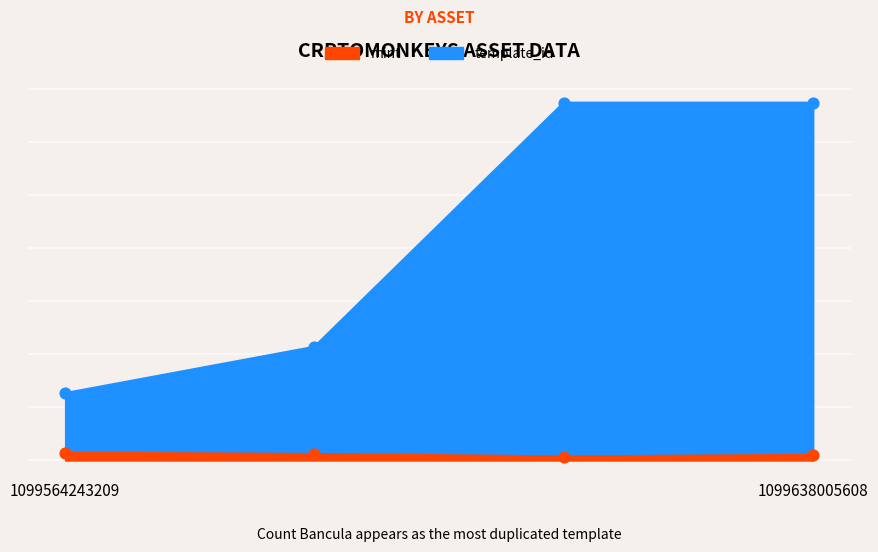

What is the total value across all series at 1099638005608?

341379